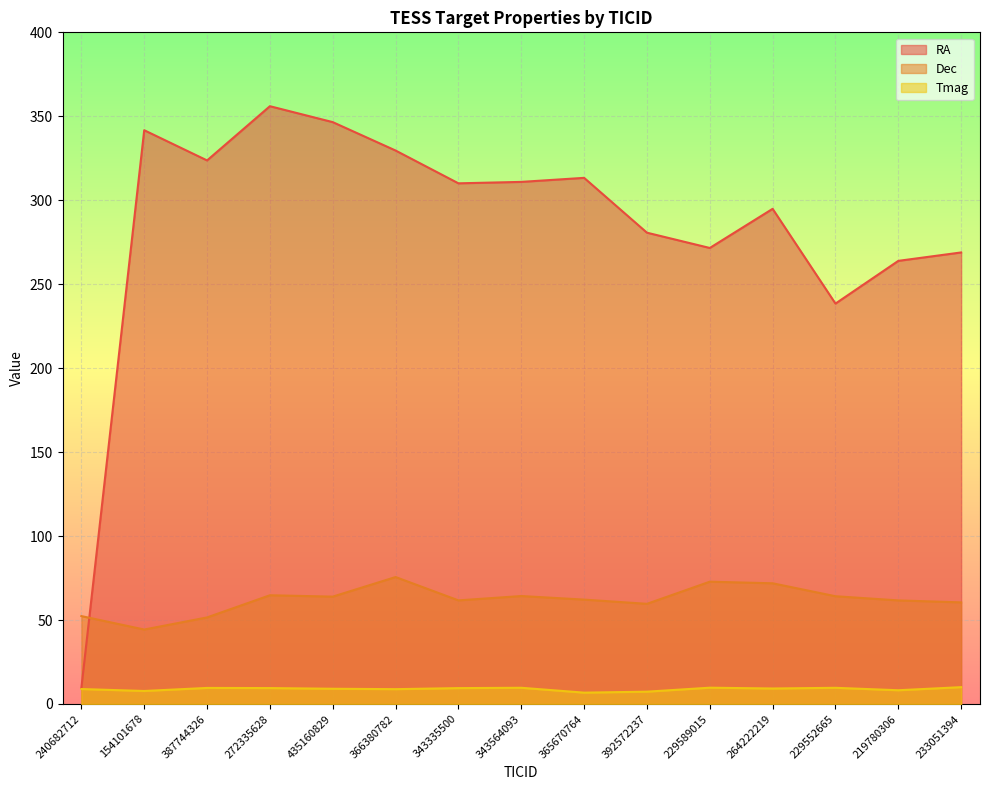

How many lines are shown in the chart?

3